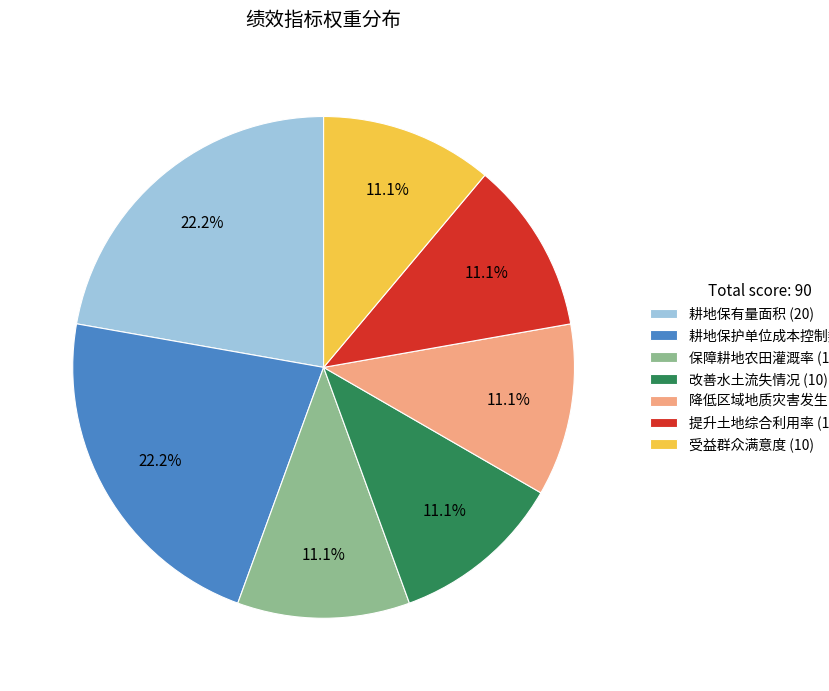

To the nearest percent, what percentage of the pie is 耕地保有量面积?

22%